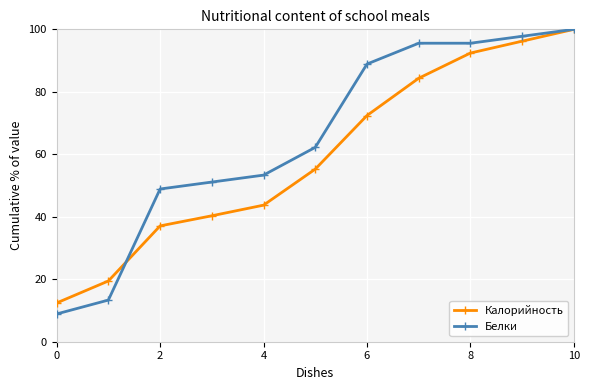

How many lines are shown in the chart?

2